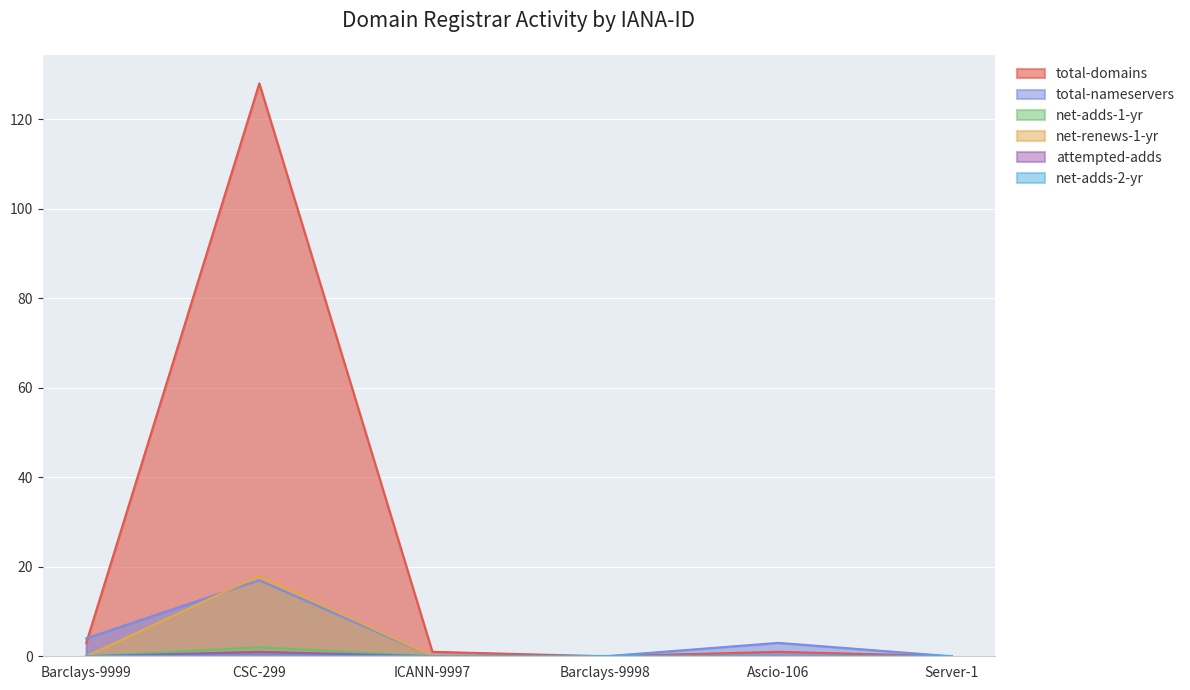

How many positive values does the attempted-adds series have?

1